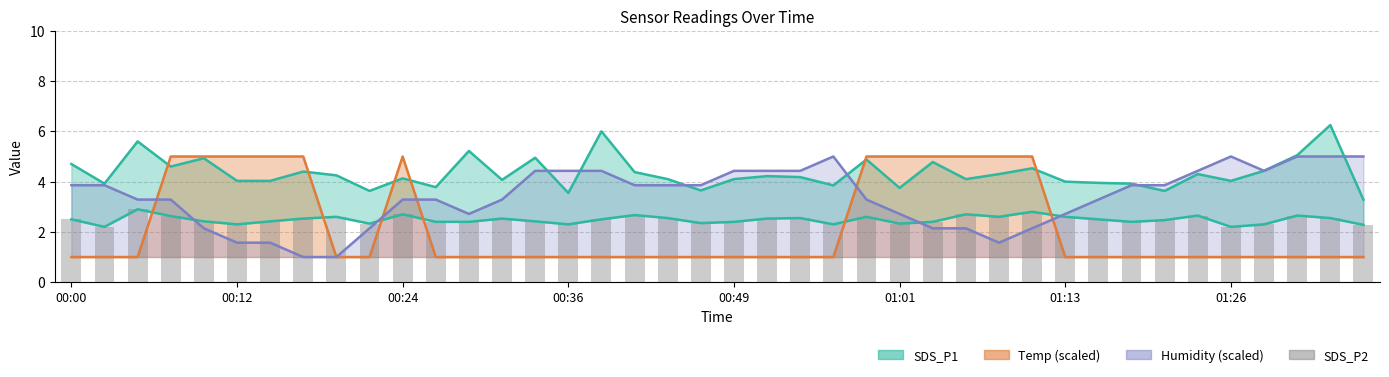

Between 16 and 23, which is larger?

16